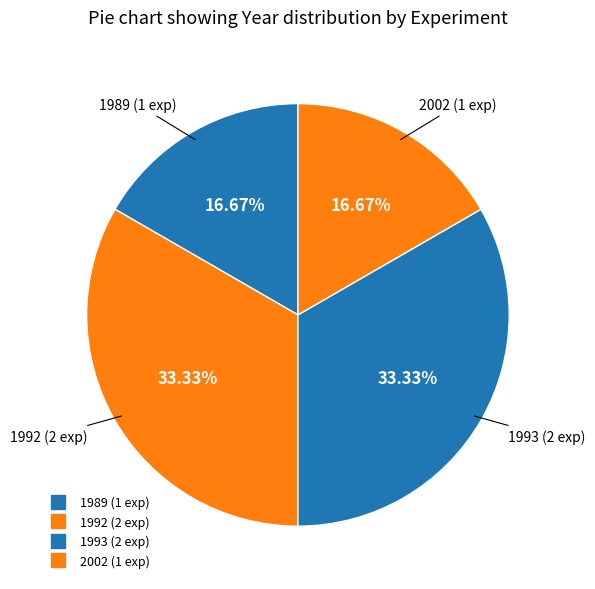

How many slices are in this pie chart?

4